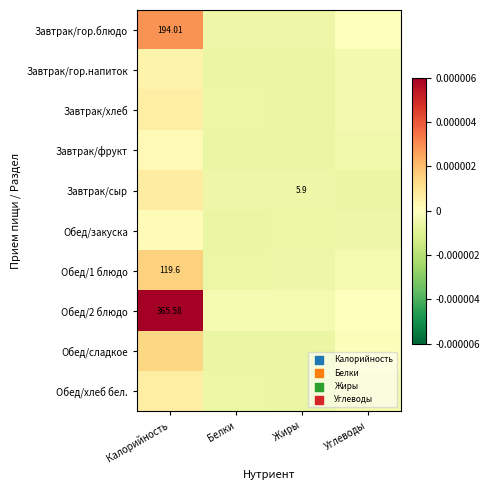

Is the value of Завтрак/гор.напиток at Белки greater than the value of Завтрак/сыр at Калорийность?

No